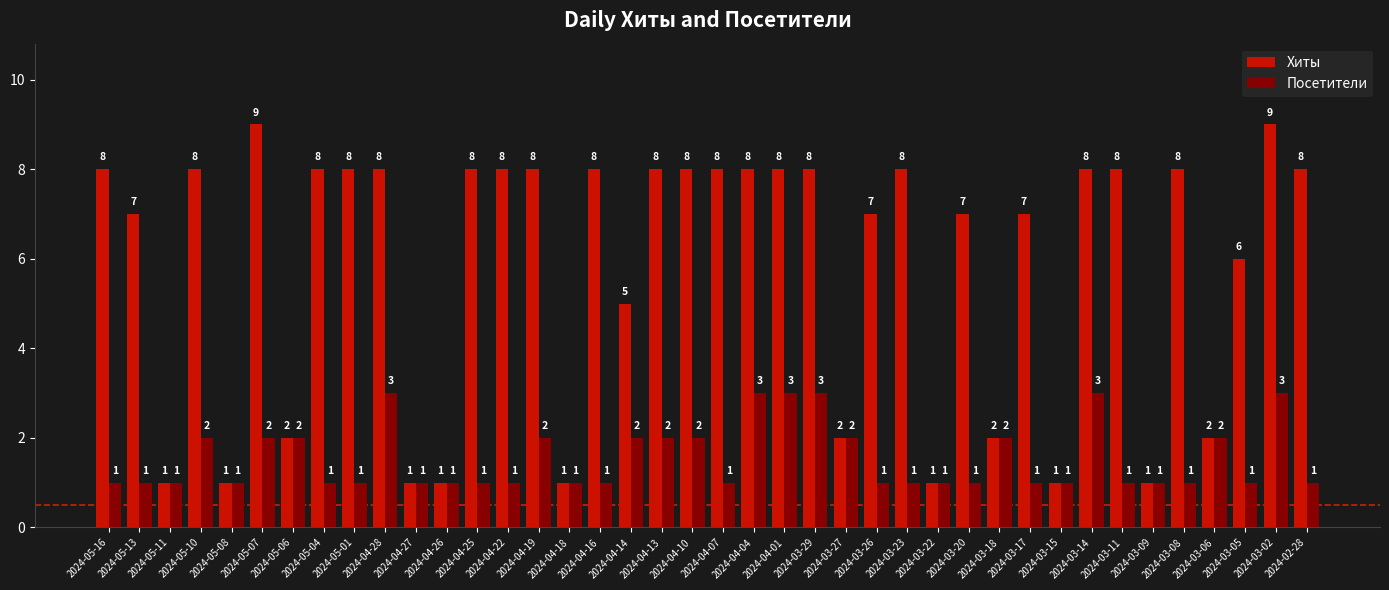

What is the sum of the Хиты values at 2024-03-22 and 2024-04-01?

9